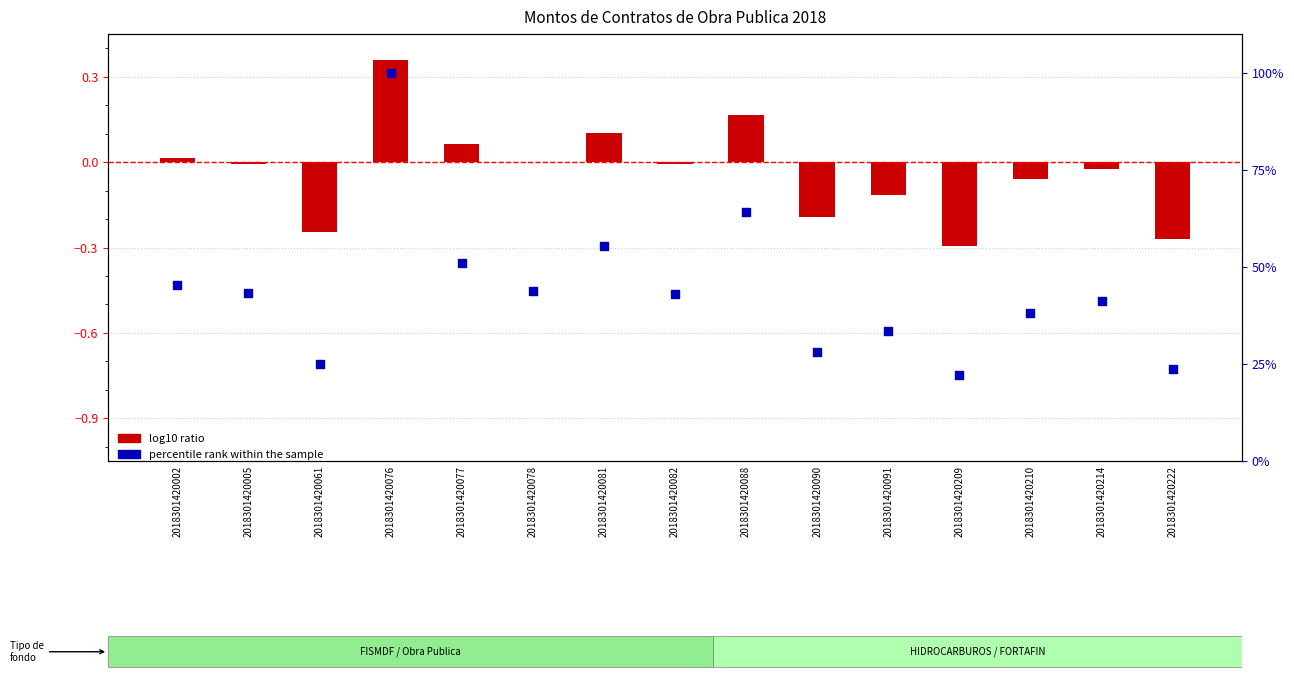

Which series has the largest total across all categories?

percentile rank within the sample